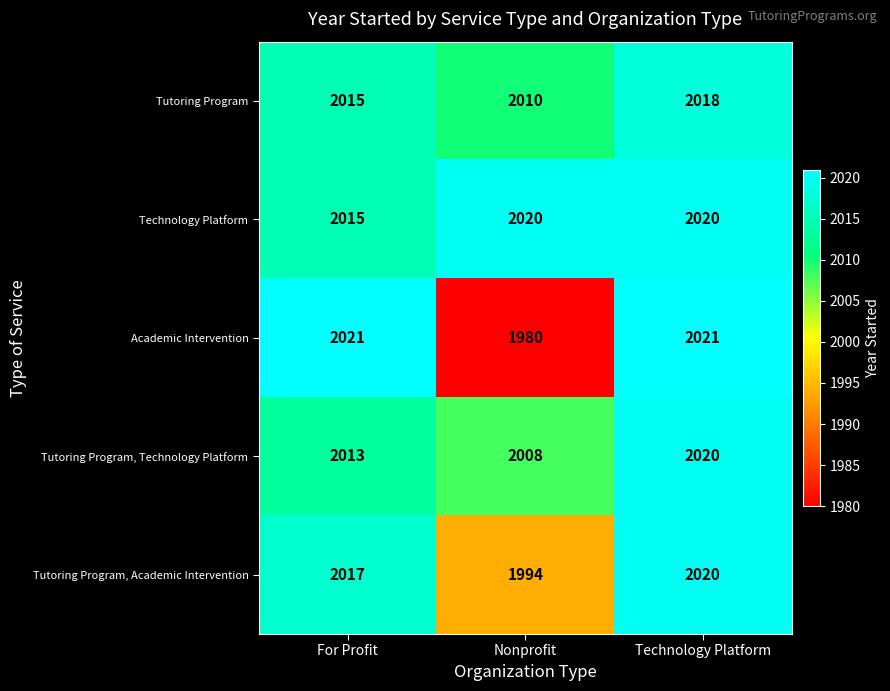

What is the minimum value shown in the chart?

1980